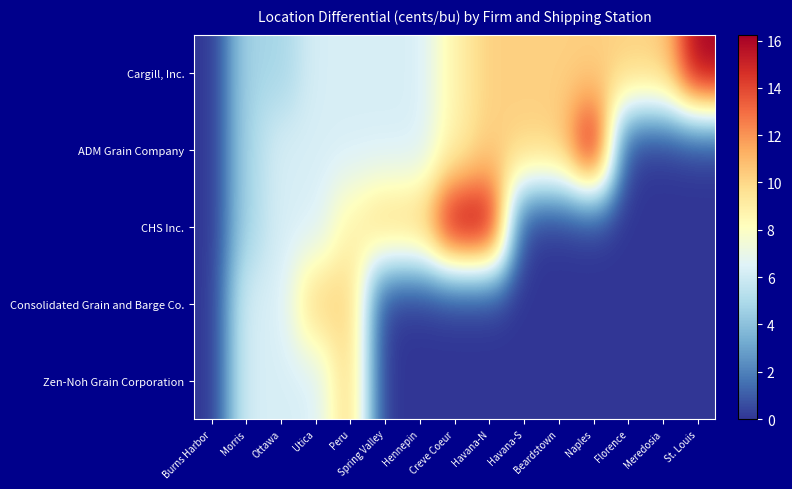

Count the number of categories in the chart.

15